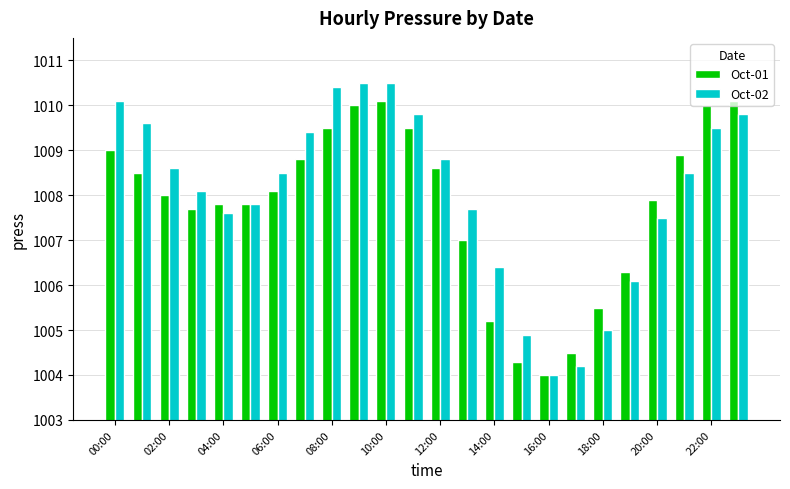

What is the maximum value for Oct-01?

1010.1